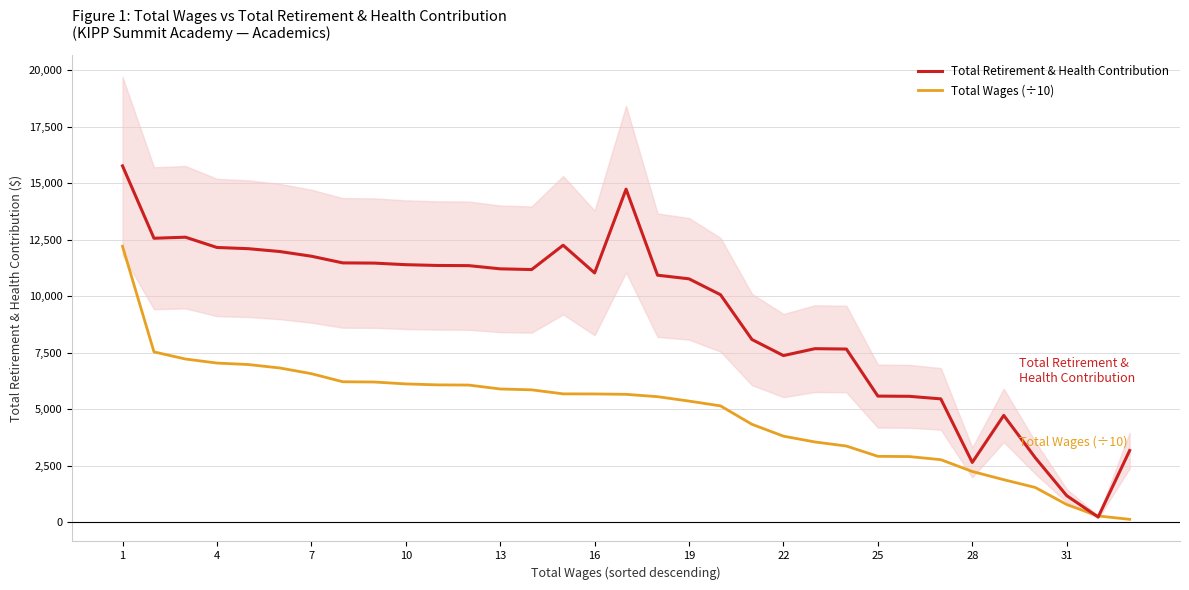

The value of Total Wages (÷10) at 23 is 5012.4. True or false?

False